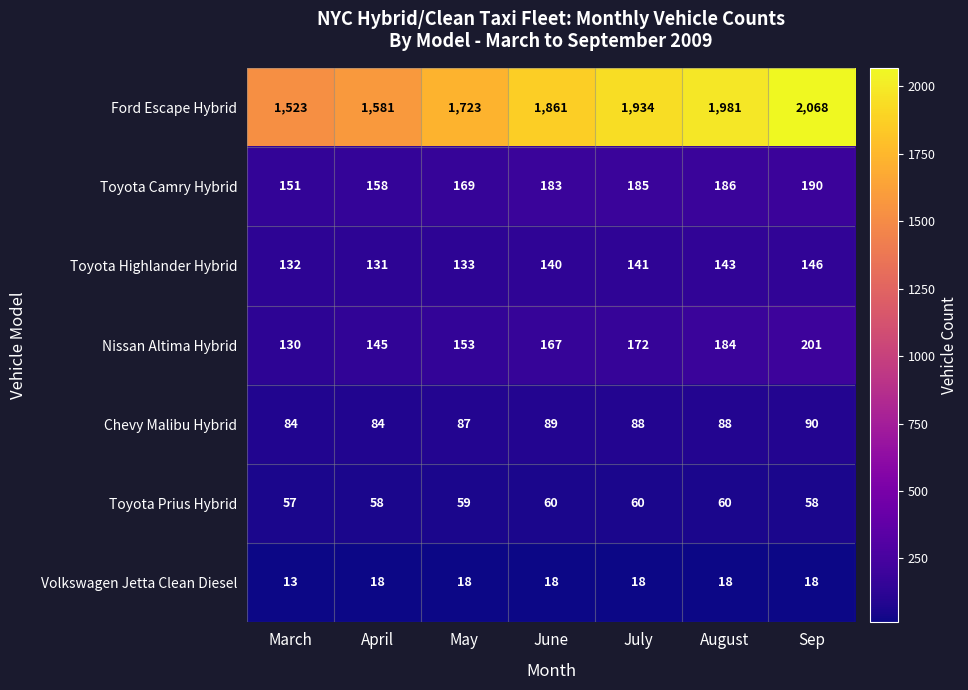

What is the difference between the maximum and minimum values in the Toyota Highlander Hybrid series?

15